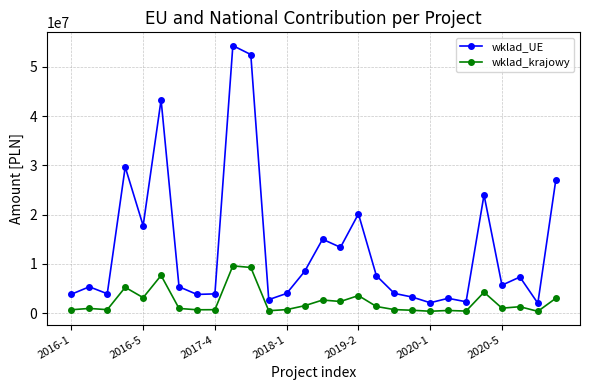

What is the average value of the wklad_UE series?

13414211.3